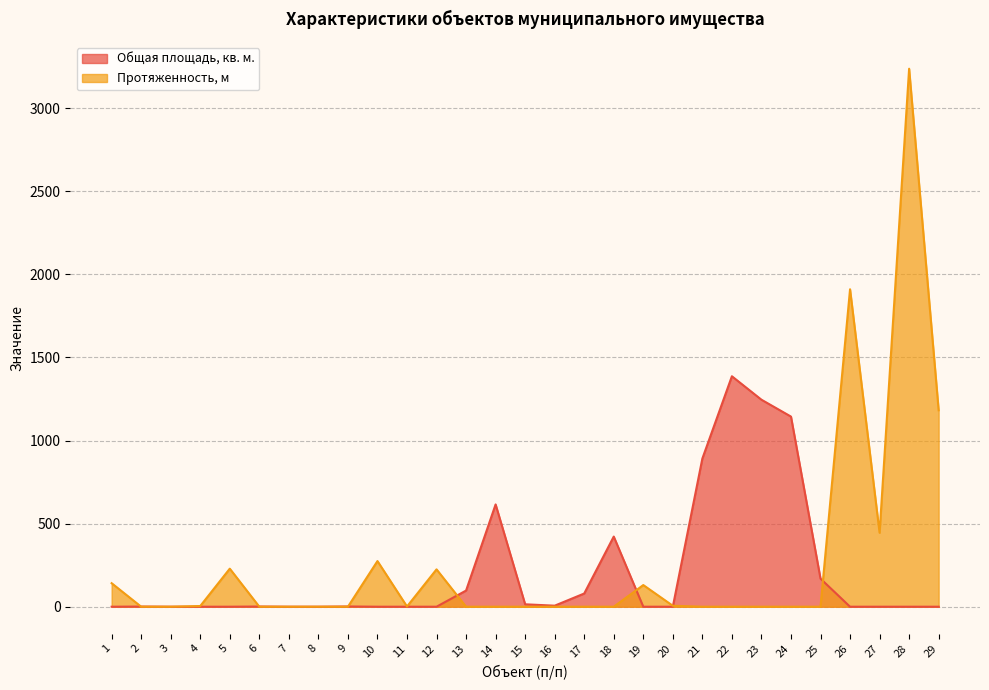

Which series has the largest total across all categories?

Протяженность, м